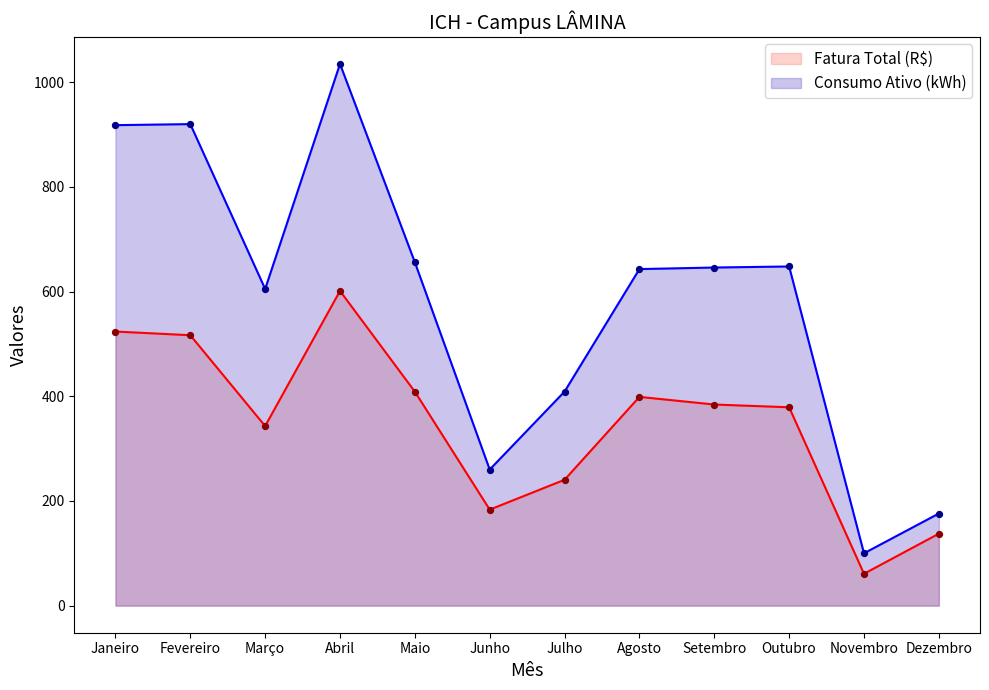

Which series has the largest Y range (max minus min)?

Consumo Ativo (kWh)